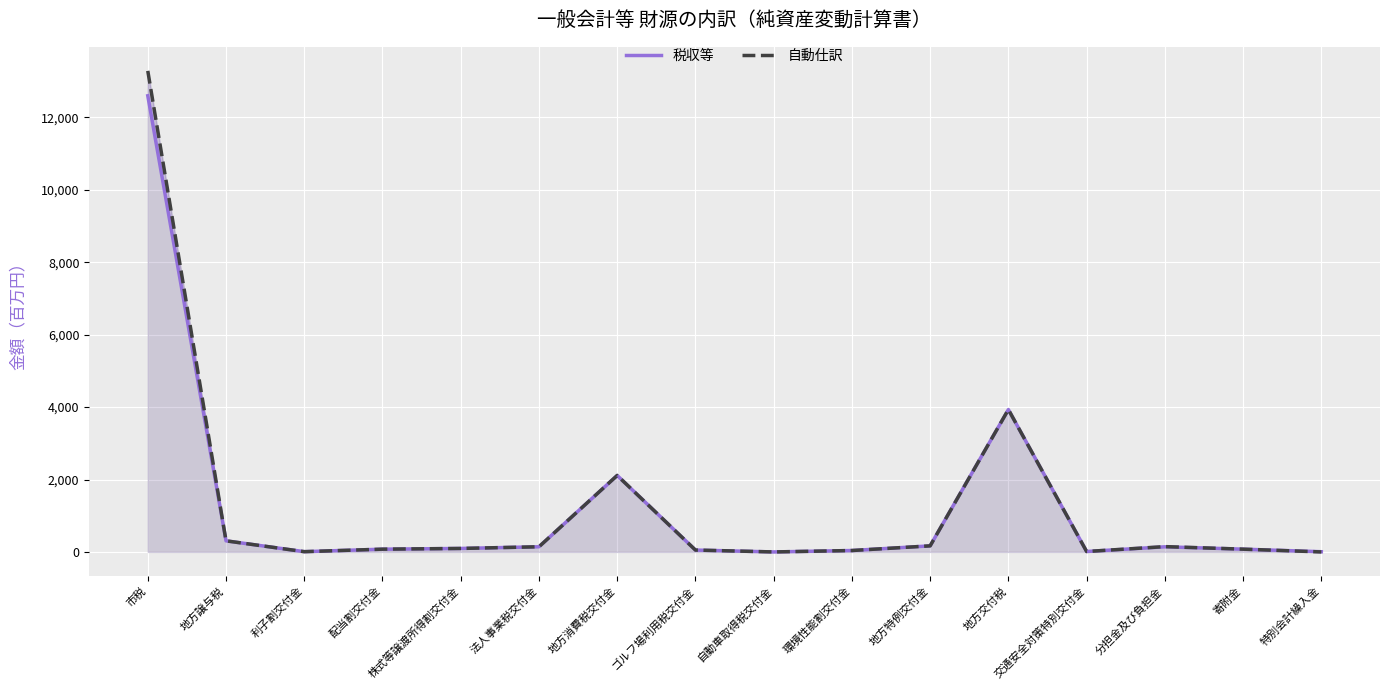

Reading left to right, transcribe all the data shown in this chart.

税収等: 12598.6	306.7	7.4	76.4	96.2	142.7	2112.5	52.1	0.0	39.1	167.9	3932.8	12.2	141.8	76.8	6.1
自動仕訳: 13286.3	306.7	7.4	76.4	96.2	142.7	2112.5	52.1	0.0	39.1	167.9	3932.8	12.2	146.9	76.8	0.1